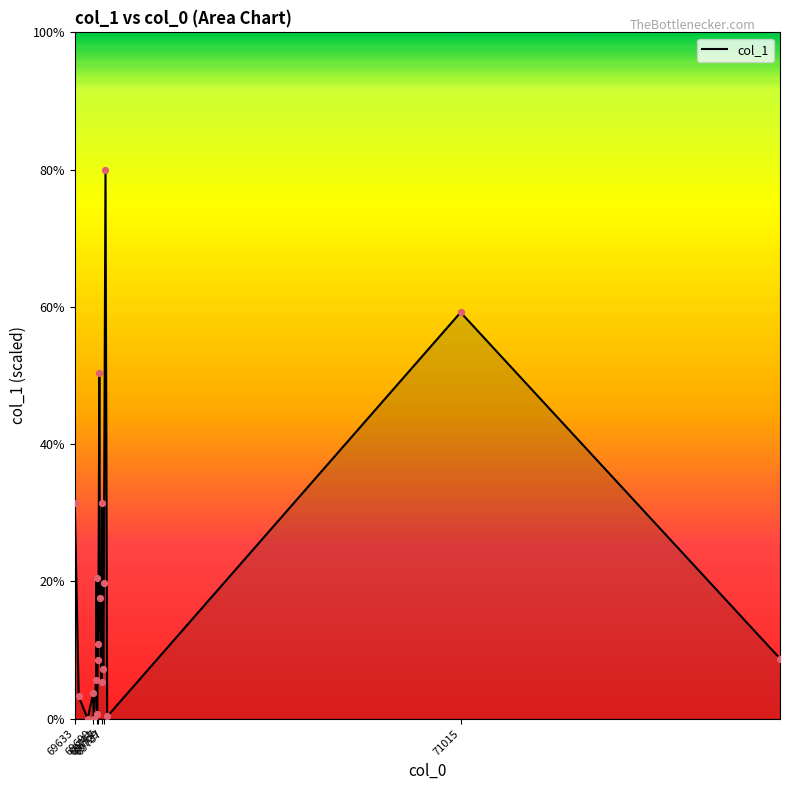

What is the maximum value shown in the chart?

80.0